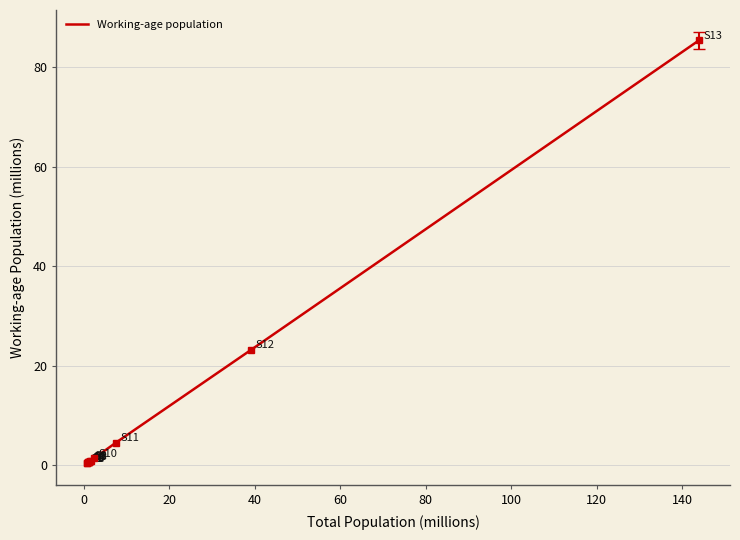

What is the greatest value displayed?

85.4